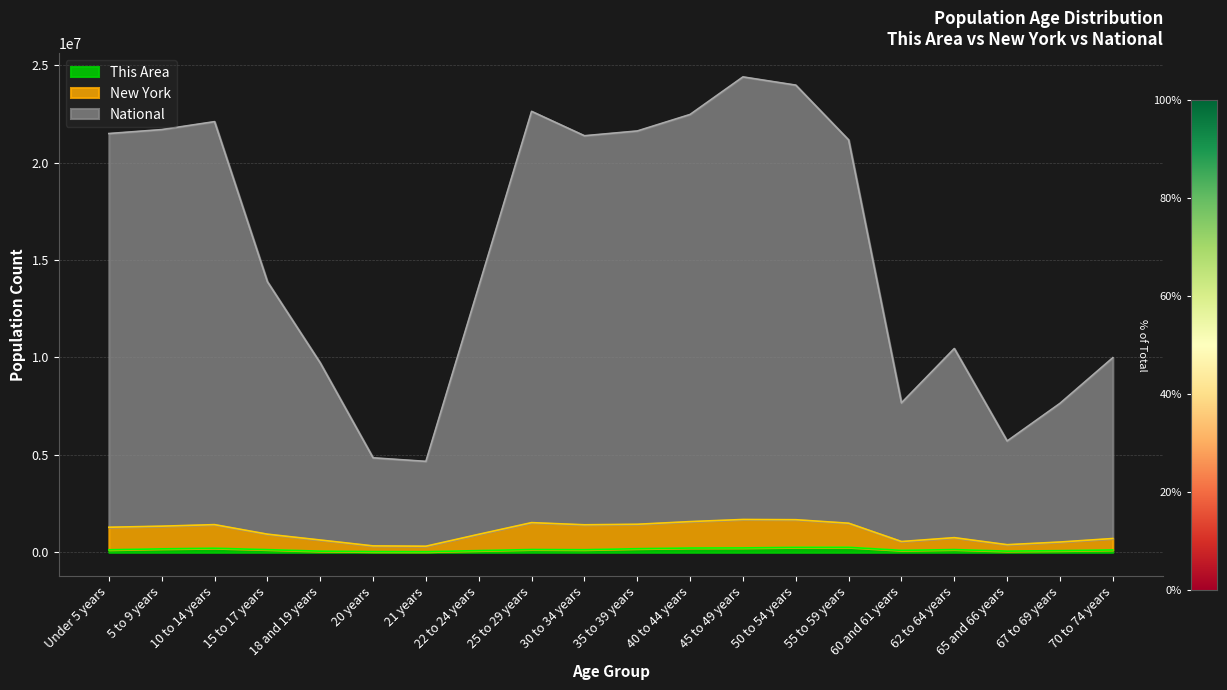

Which category has the highest value across all series?

45 to 49 years